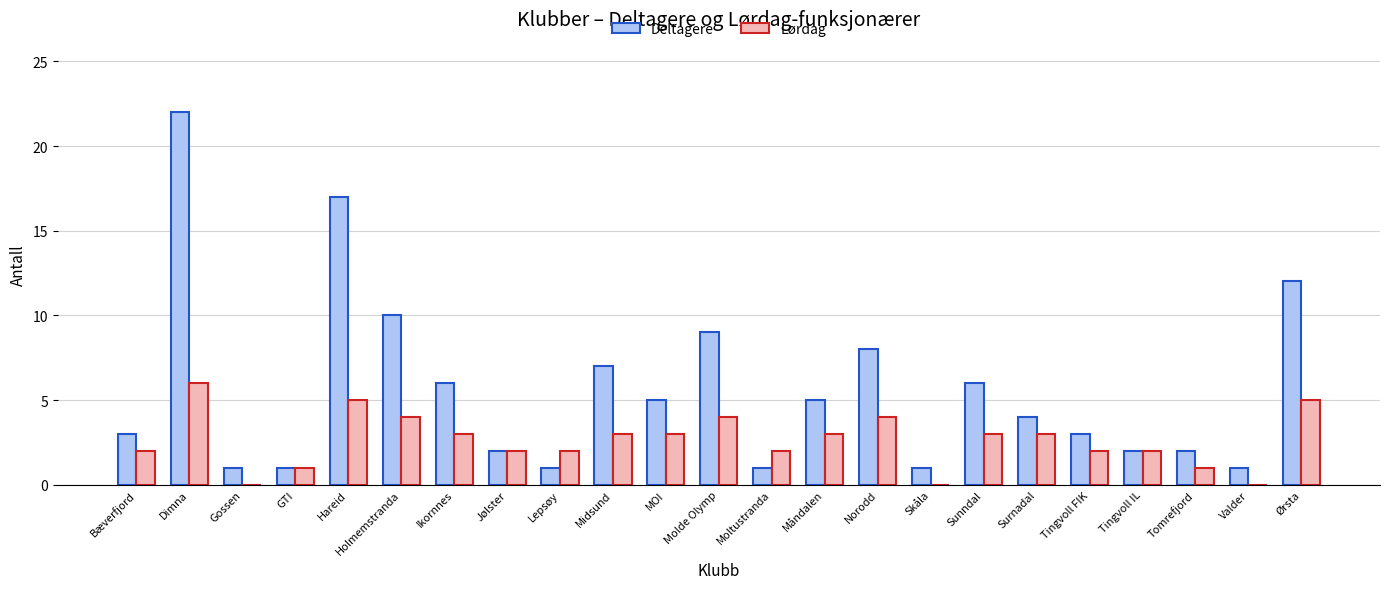

What are all the series names shown in the legend?

Deltagere, Lørdag